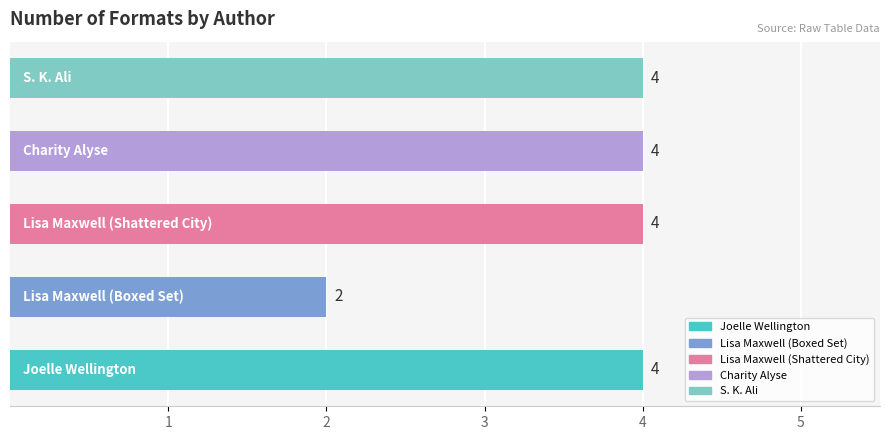

How many data points are less than 4?

1